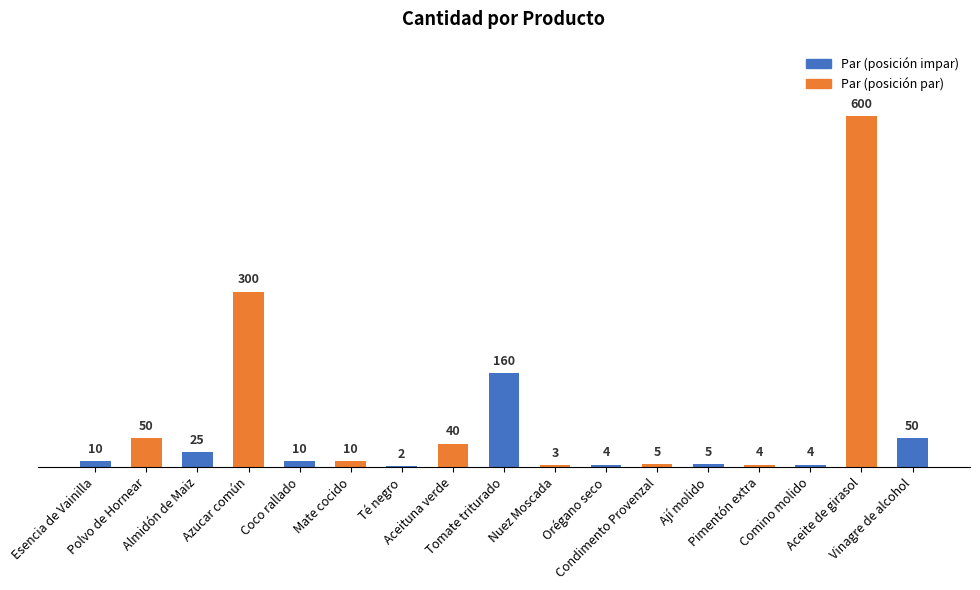

Between Aceite de girasol and Polvo de Hornear, which is larger?

Aceite de girasol